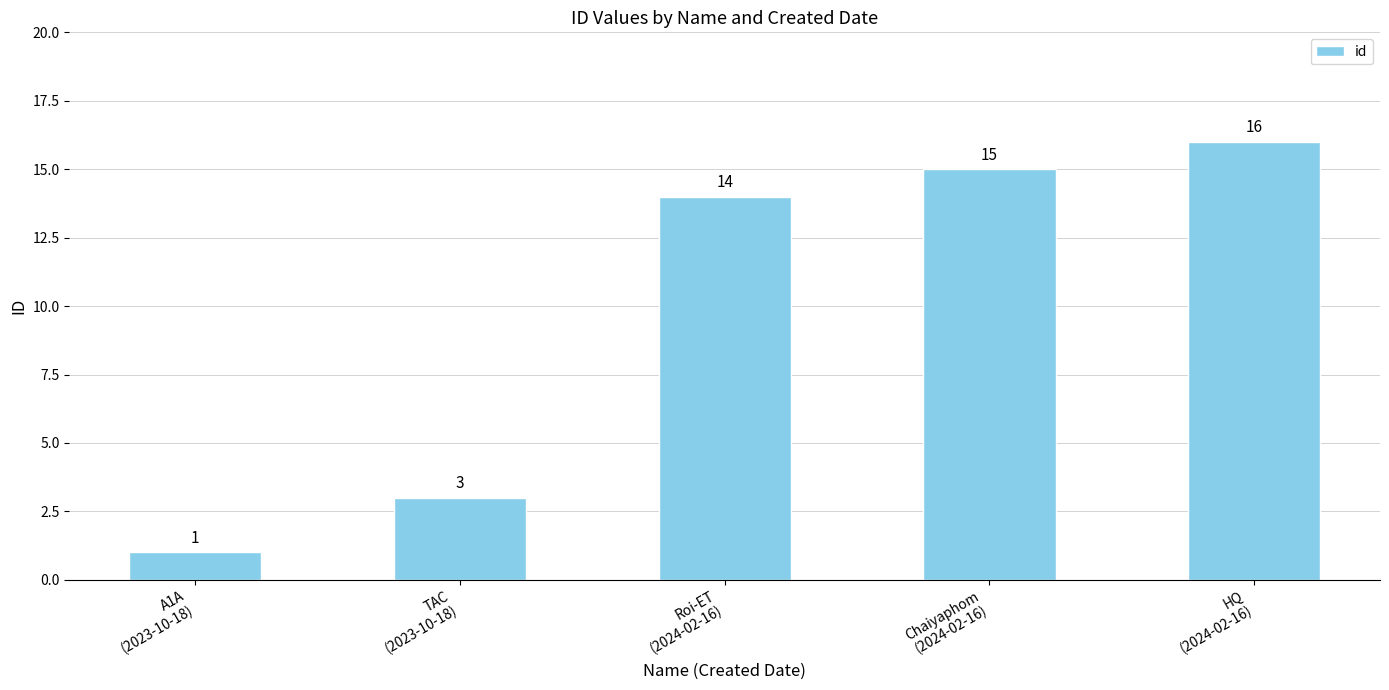

What is the difference between the maximum and second lowest values?

13